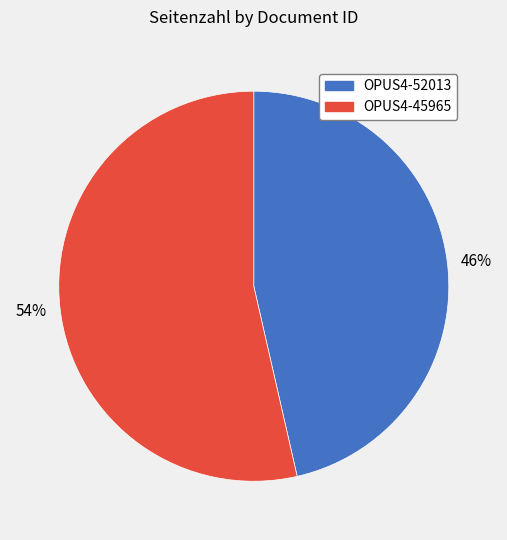

What is the majority slice?

OPUS4-45965